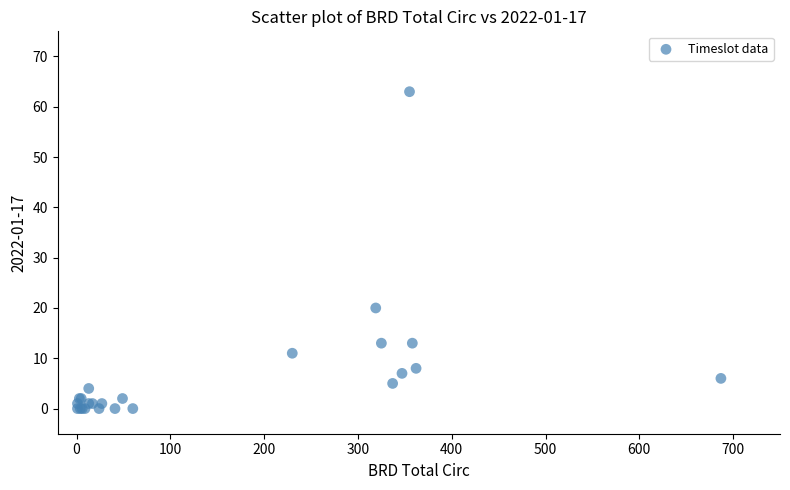

What Y value in the scatter plot is closest to 31?

20